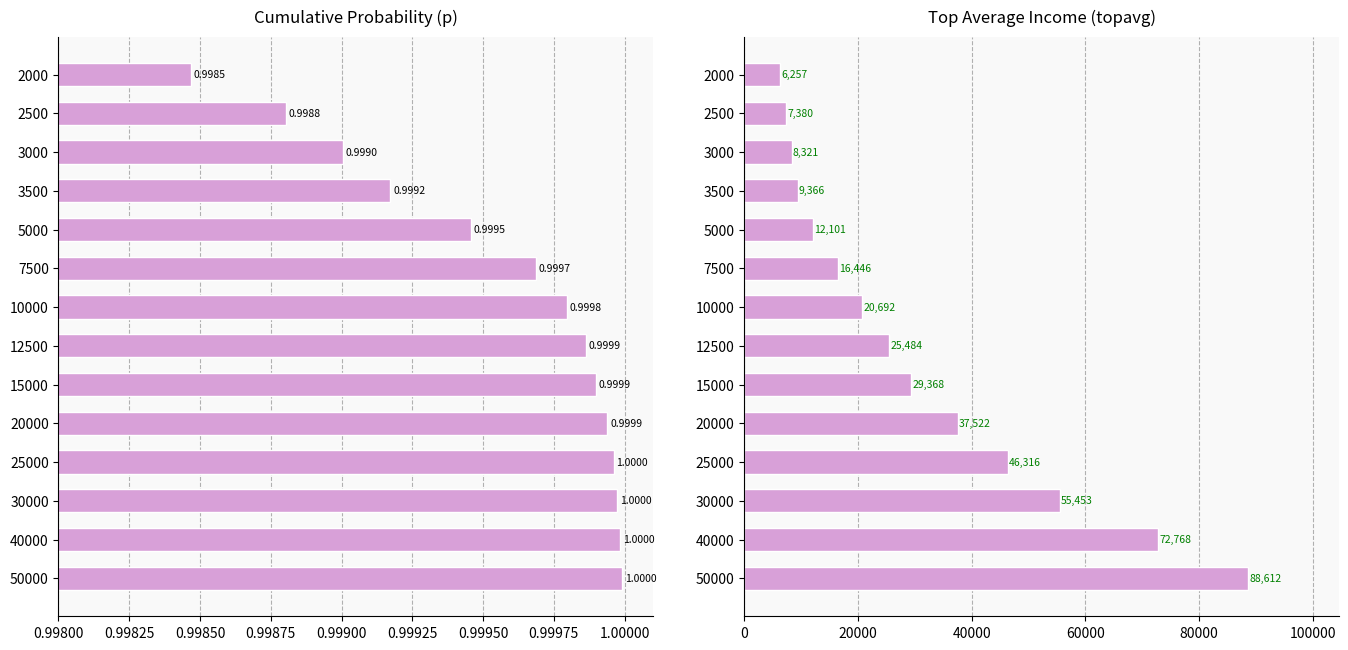

At how many categories does at least one series exceed 19795?

8